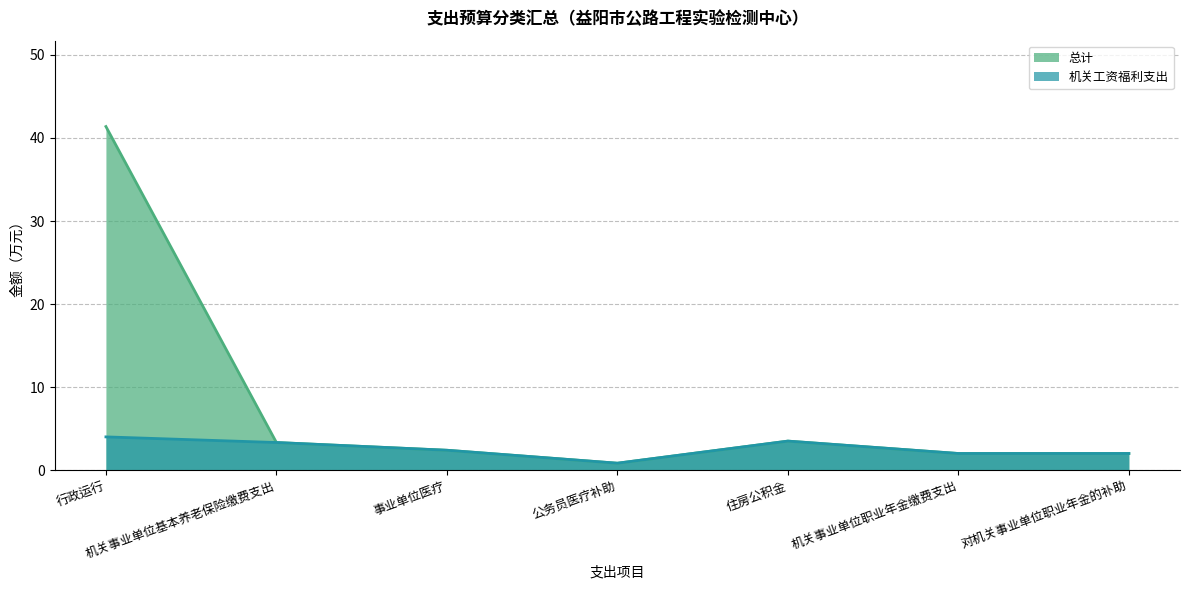

Reading left to right, transcribe all the data shown in this chart.

总计: 行政运行=41.4	机关事业单位基本养老保险缴费支出=3.3	事业单位医疗=2.4	公务员医疗补助=0.8	住房公积金=3.5	机关事业单位职业年金缴费支出=2.0	对机关事业单位职业年金的补助=2.0
机关工资福利支出: 行政运行=4.0	机关事业单位基本养老保险缴费支出=3.3	事业单位医疗=2.4	公务员医疗补助=0.8	住房公积金=3.5	机关事业单位职业年金缴费支出=2.0	对机关事业单位职业年金的补助=2.0